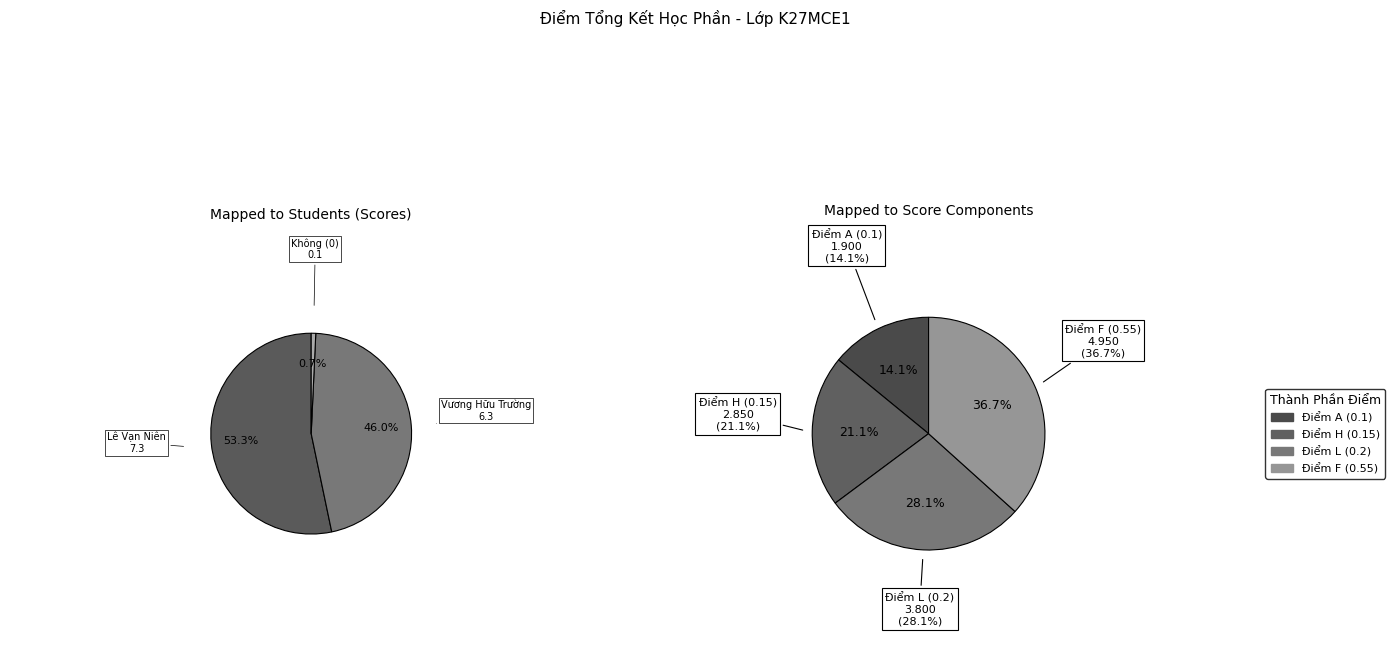

Is it true that 17 is 10% of the pie?

False